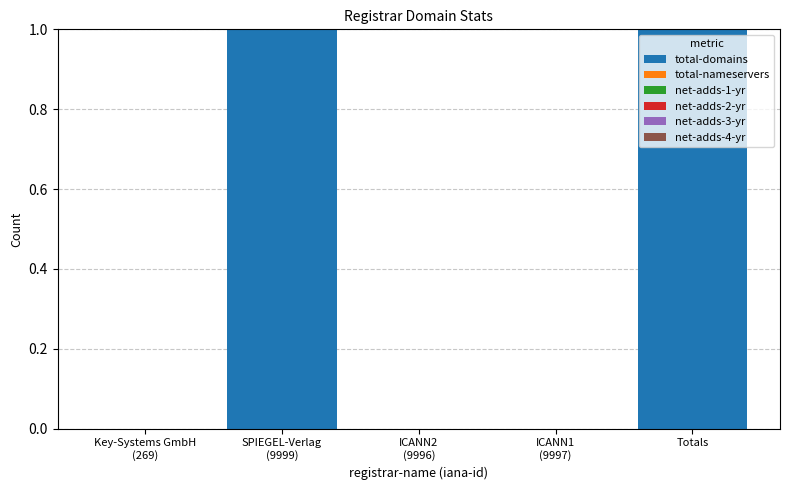

The chart shows a value of 1 at Totals. True or false?

True